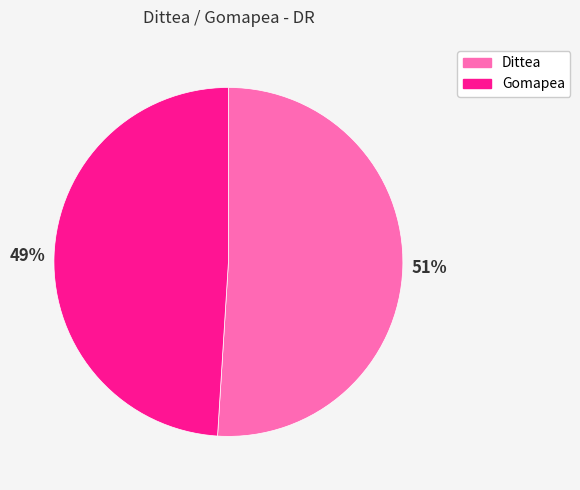

Is it true that Gomapea is 63% of the pie?

False